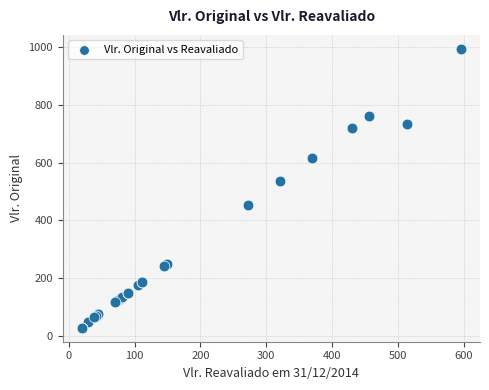

What Y value in the scatter plot is closest to 510?

535.0